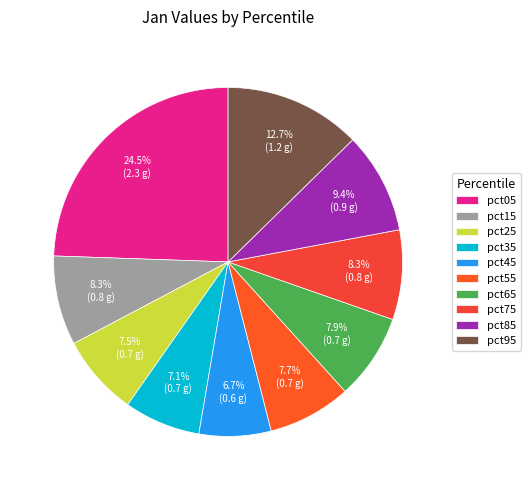

How many slices are in this pie chart?

10